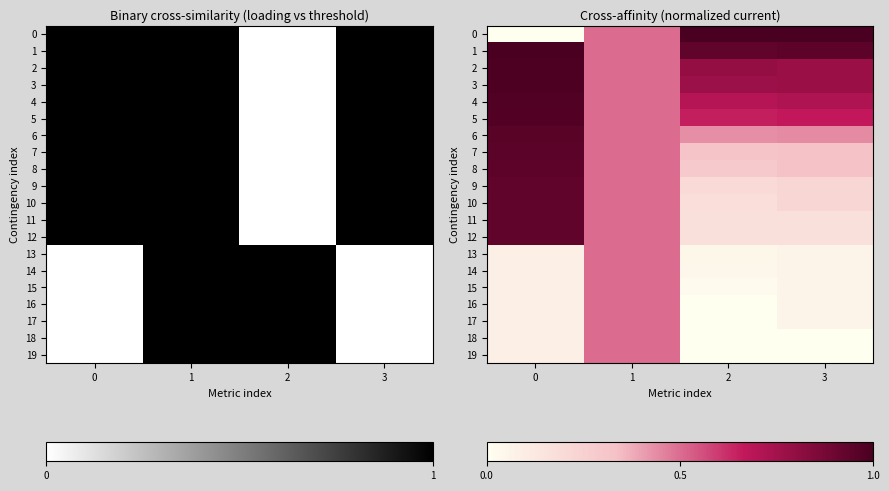

Which has a higher value, 0 or 1?

1